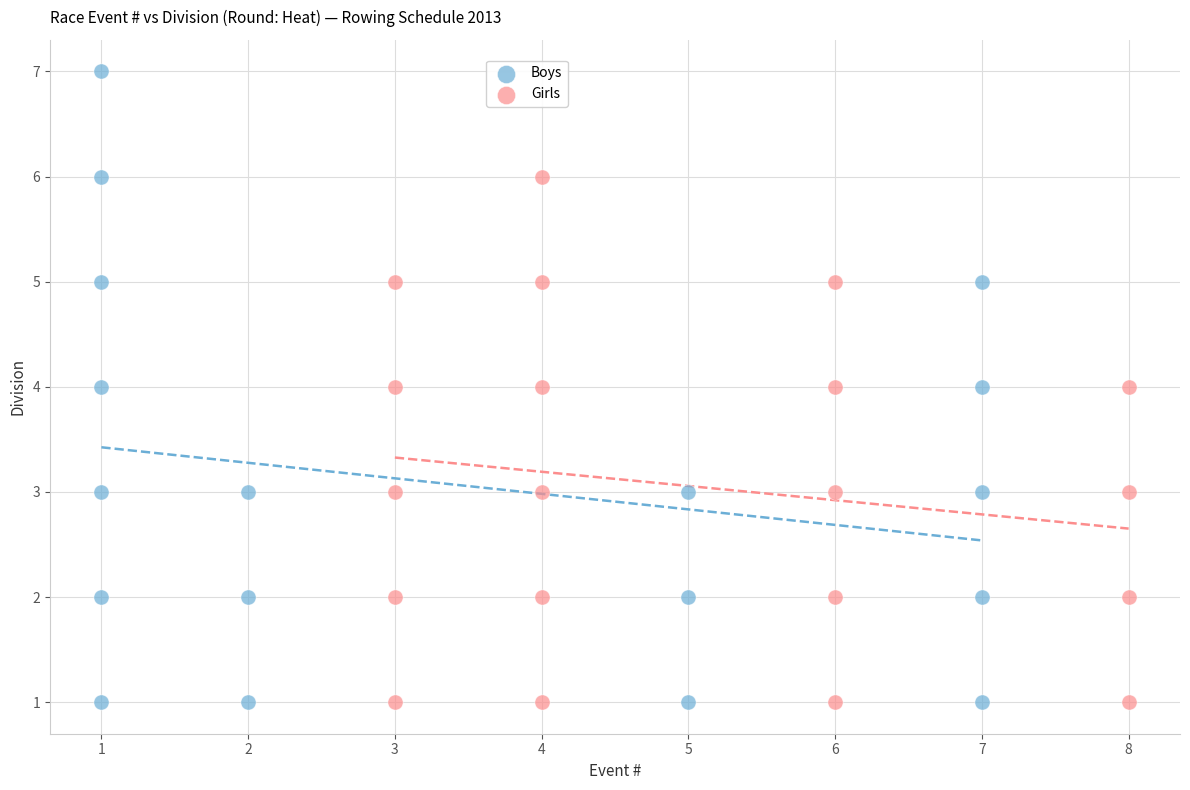

Which series has the largest Y range (max minus min)?

Boys